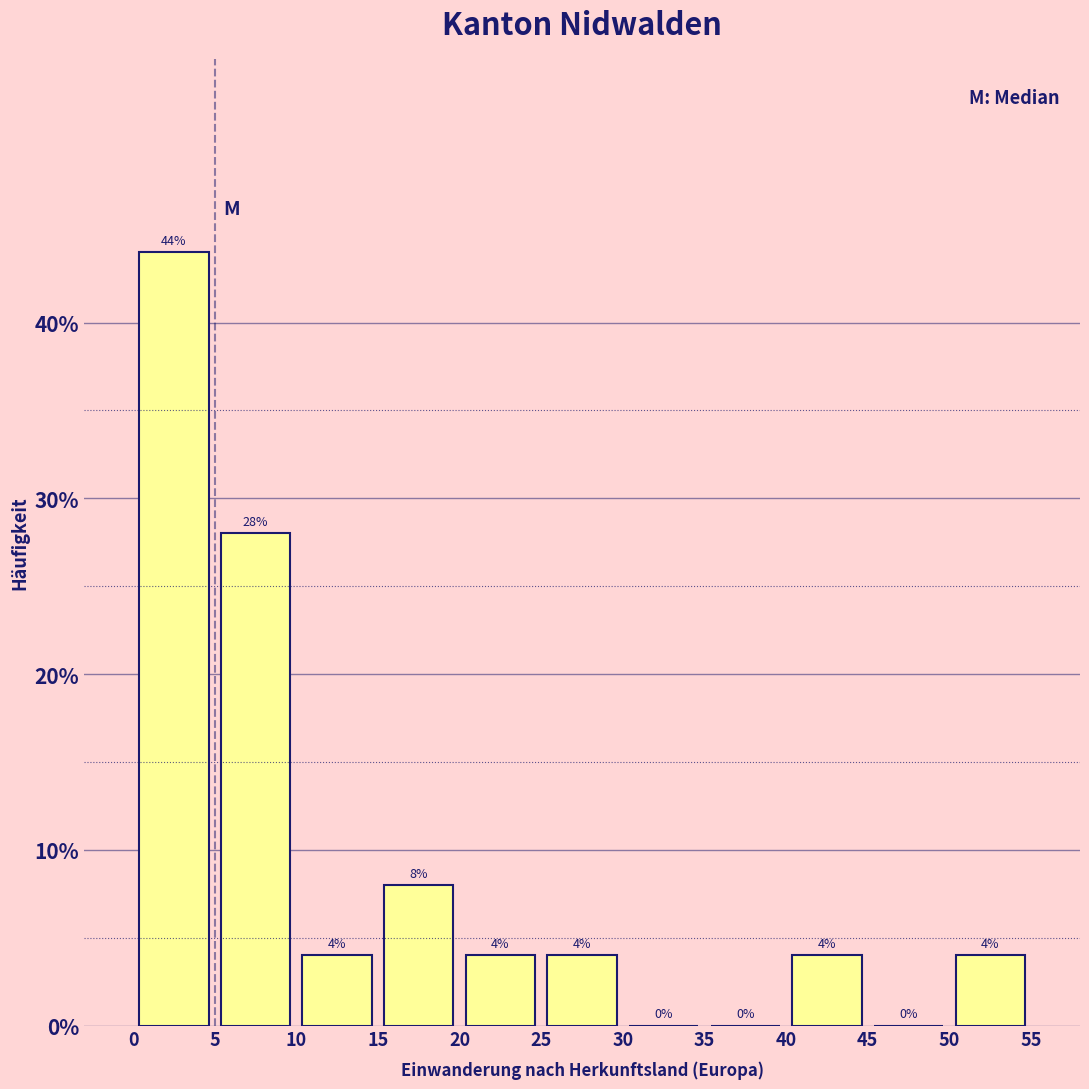

Reading left to right, list every bar in this chart as the range it spans on the x-axis followed by its height.

0 to 5: 44
5 to 10: 28
10 to 15: 4
15 to 20: 8
20 to 25: 4
25 to 30: 4
30 to 35: 0
35 to 40: 0
40 to 45: 4
45 to 50: 0
50 to 55: 4